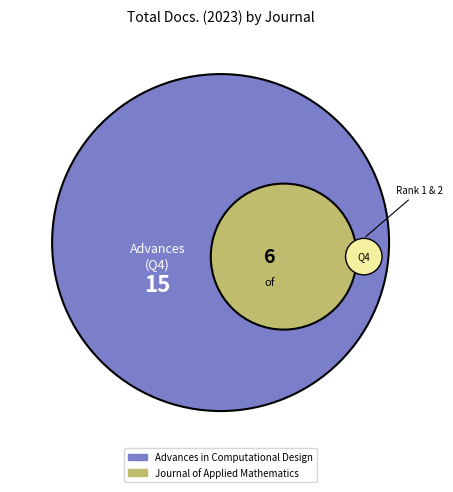

Which has a higher value, Journal of Applied Mathematics or Advances in Computational Design?

Advances in Computational Design